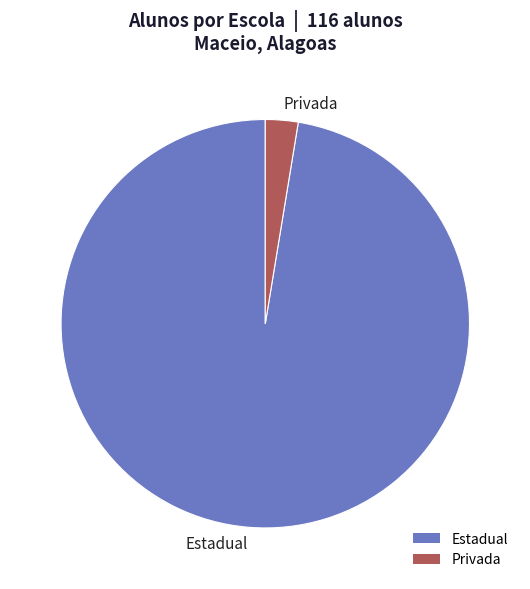

Which has a higher value, Estadual or Privada?

Estadual